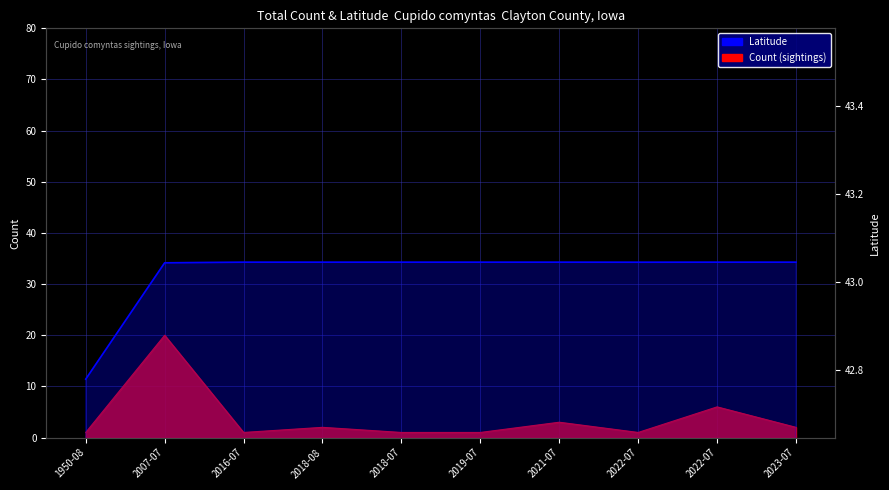

Reading left to right, list all the values displayed in this chart.

42.8	43.0	43.0	43.0	43.0	43.0	43.0	43.0	43.0	43.0